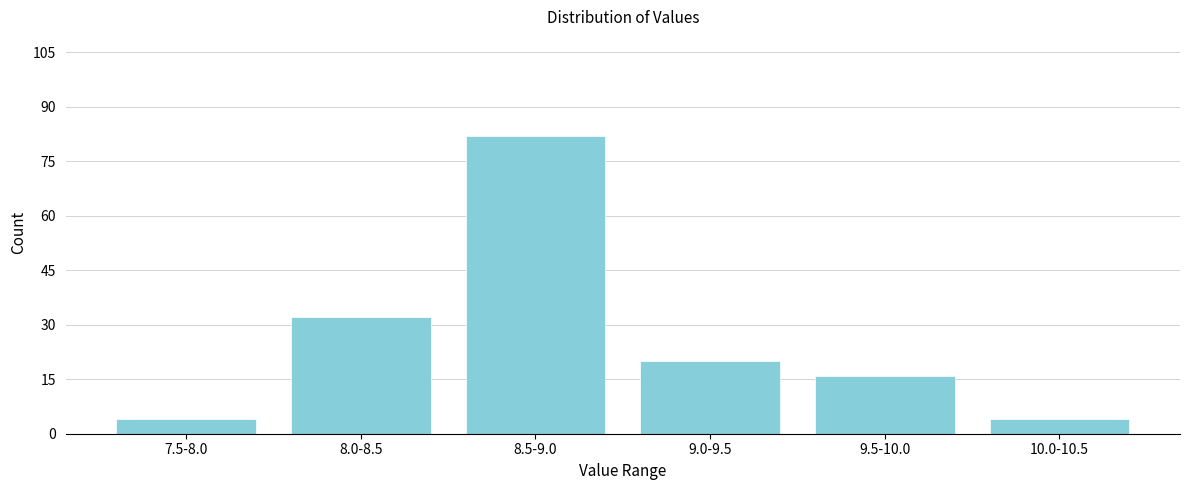

Reading right to left, transcribe all the data shown in this chart.

10.0-10.5=4	9.5-10.0=16	9.0-9.5=20	8.5-9.0=82	8.0-8.5=32	7.5-8.0=4